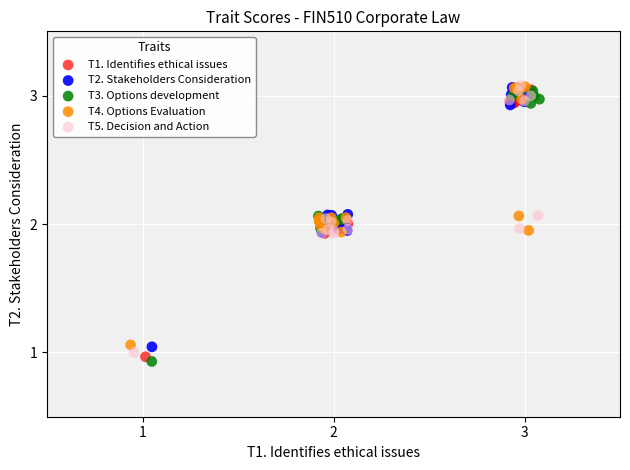

What are all the series names shown in the legend?

T1. Identifies ethical issues, T2. Stakeholders Consideration, T3. Options development, T4. Options Evaluation, T5. Decision and Action